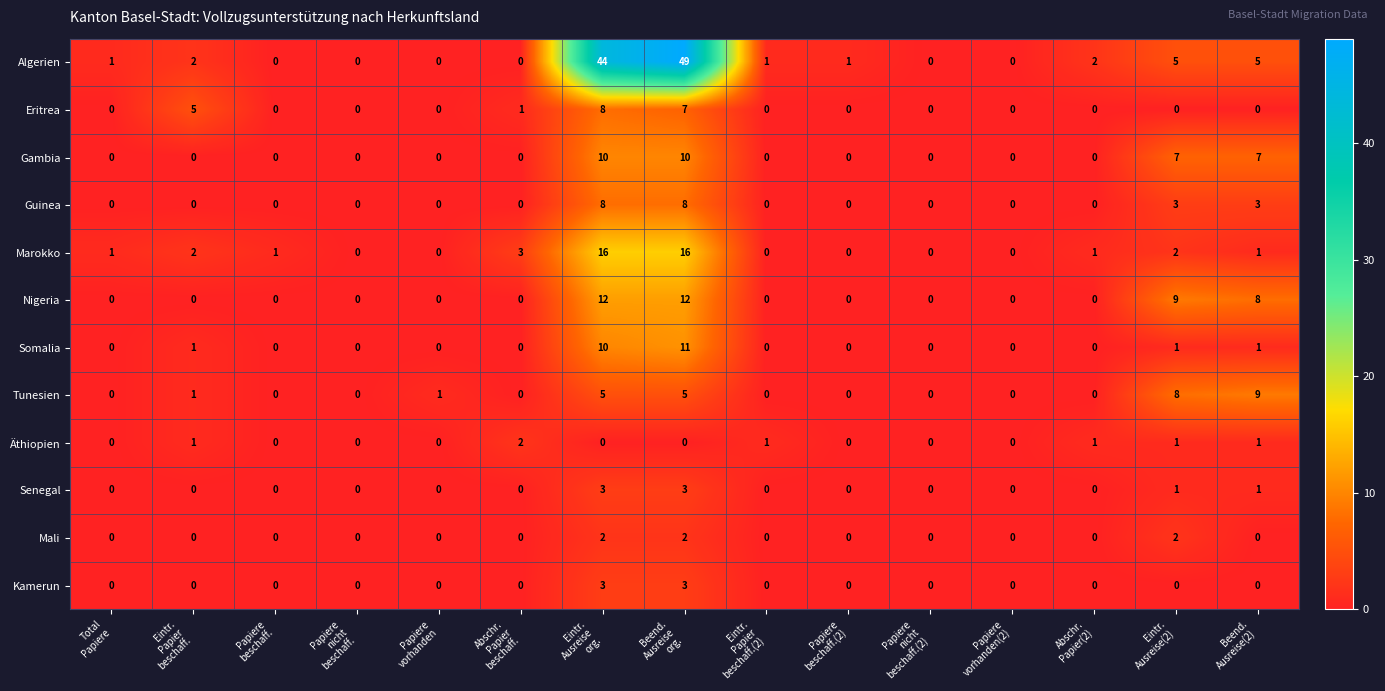

Which series changed the most between Eintr.
Ausreise
org. and Eintr.
Papier
beschaff.(2)?

Algerien